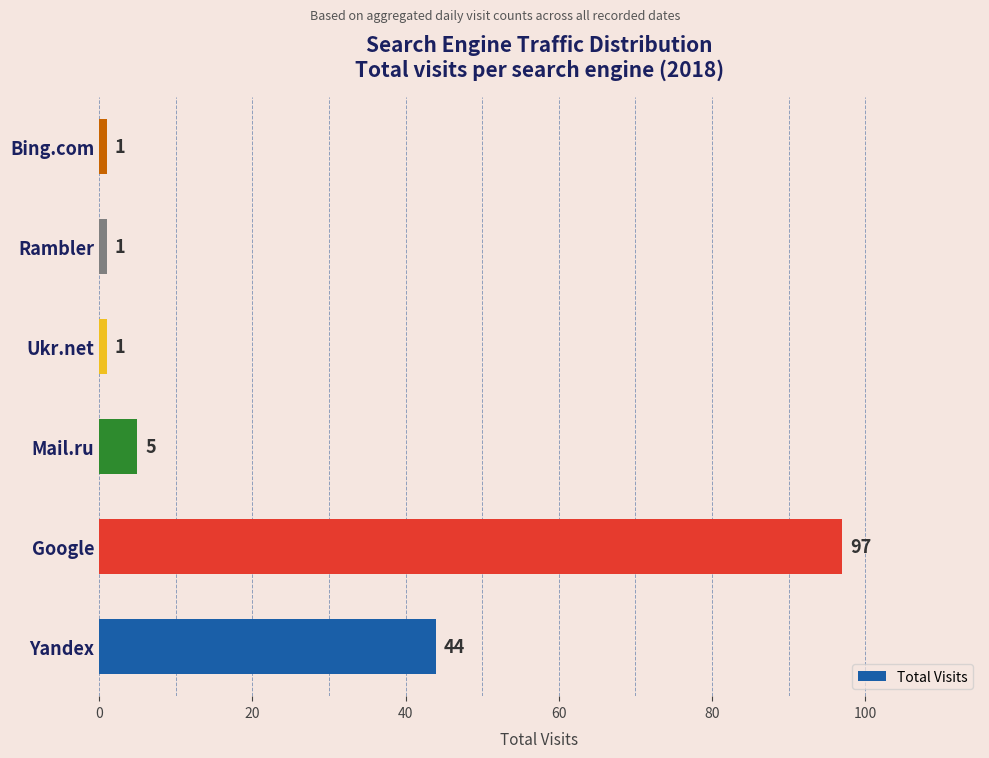

Is it true that the value at Yandex is 23?

False